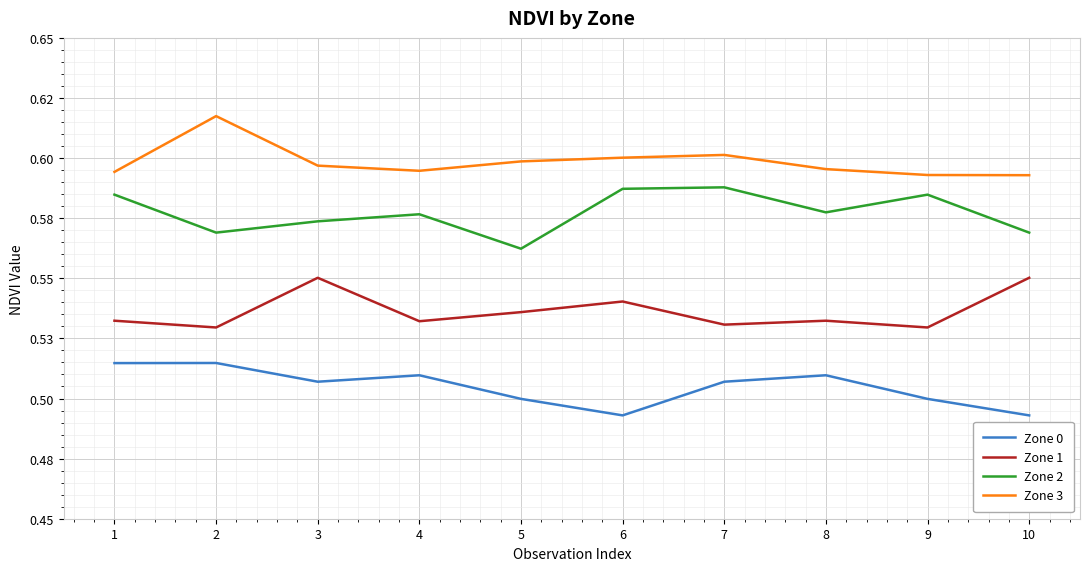

What is the greatest value displayed?

0.6